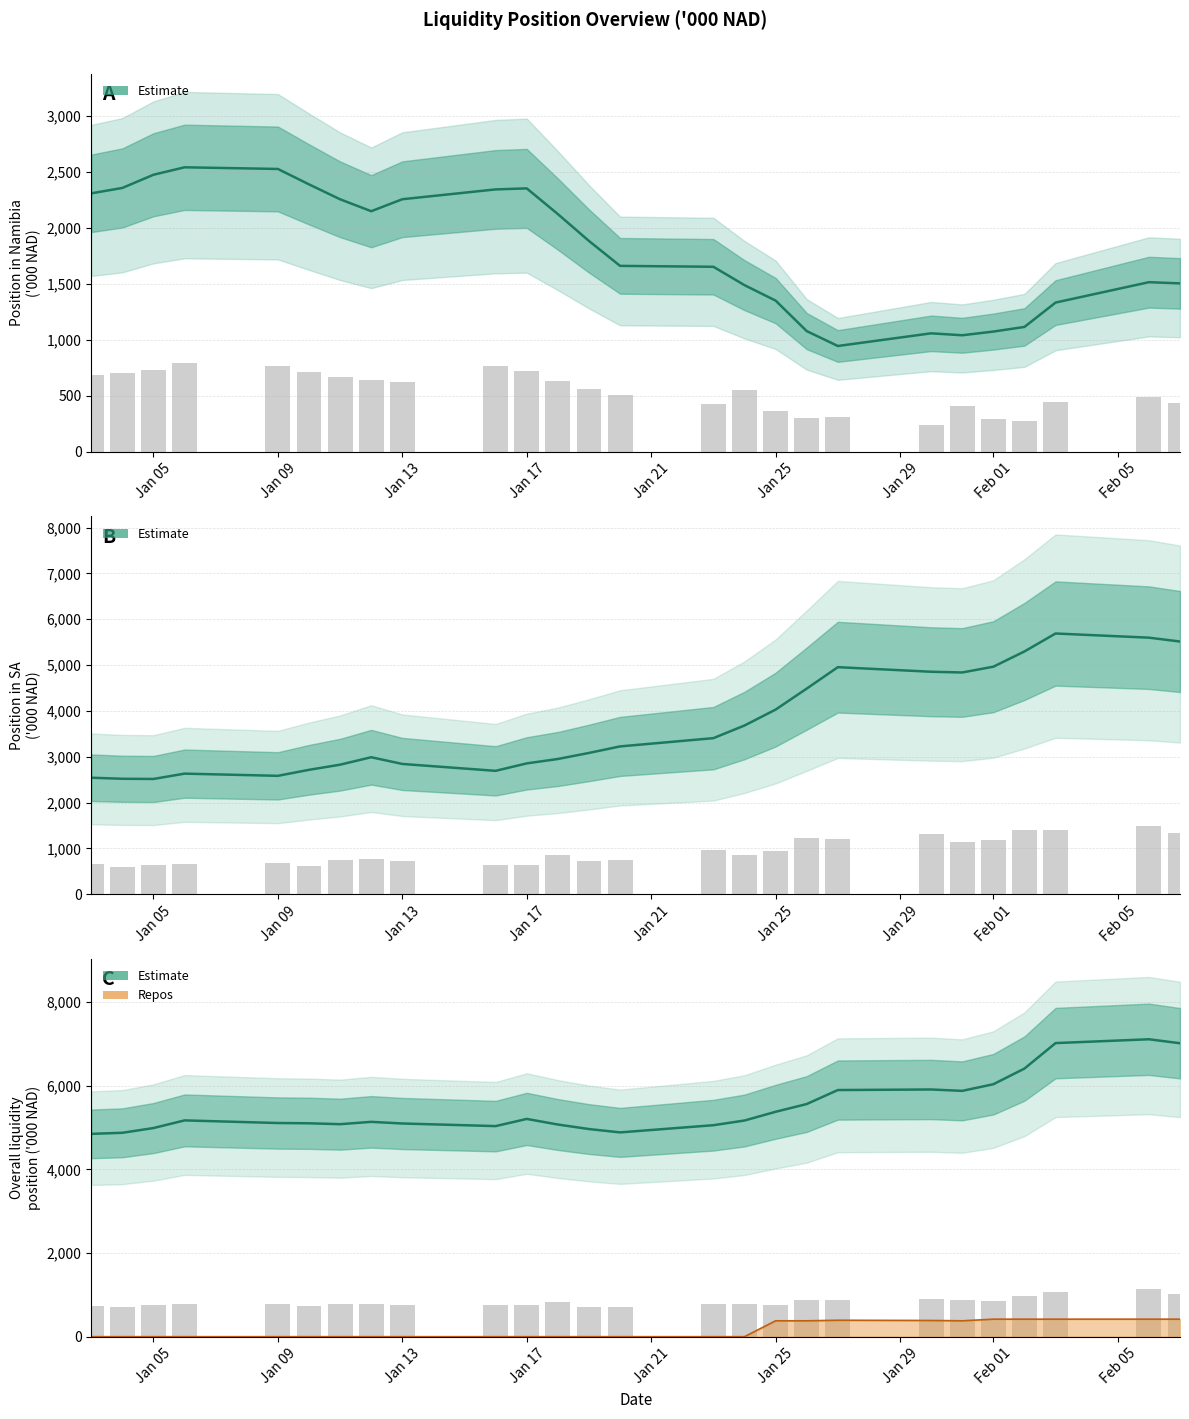

What position from the left is Jan 09?

2